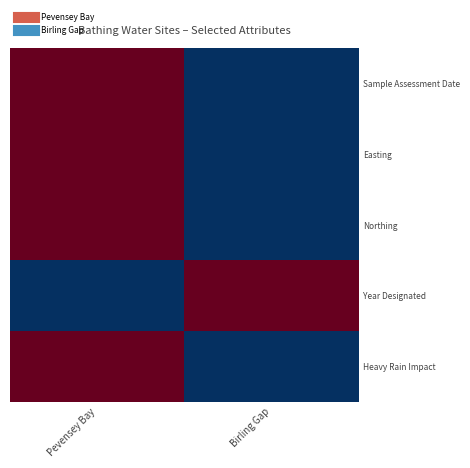

Reading right to left, list all the values displayed in this chart.

Sample Assessment Date: Birling Gap=0	Pevensey Bay=1
Easting: Birling Gap=0	Pevensey Bay=1
Northing: Birling Gap=0	Pevensey Bay=1
Year Designated: Birling Gap=1	Pevensey Bay=0
Heavy Rain Impact: Birling Gap=0	Pevensey Bay=1